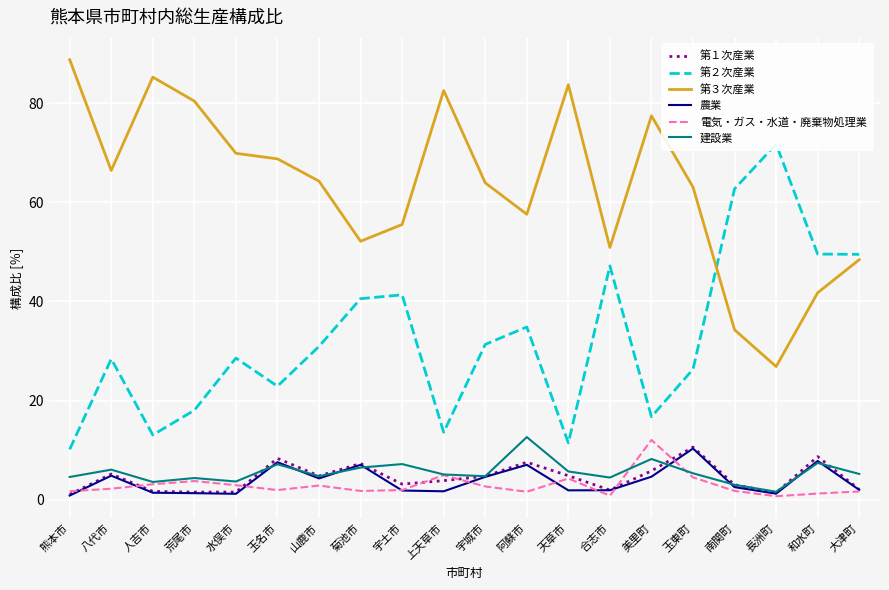

At which category is the sum across all series the highest?

美里町